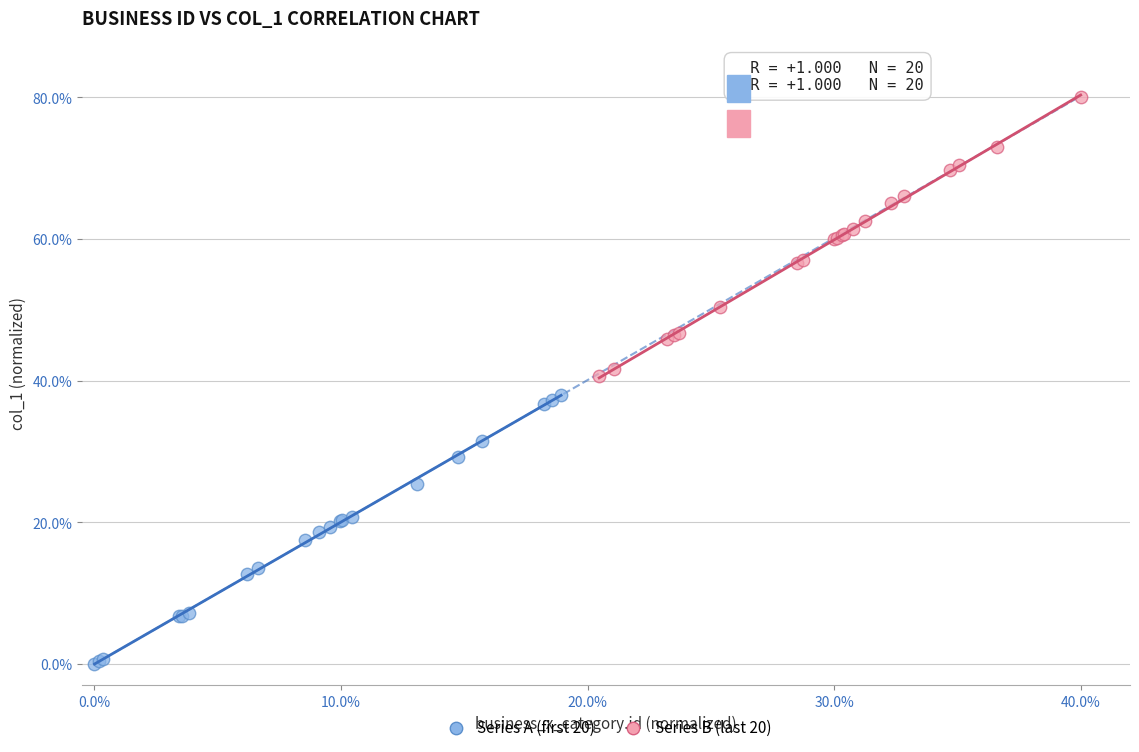

Which series reaches the maximum Y coordinate?

Series B (last 20)